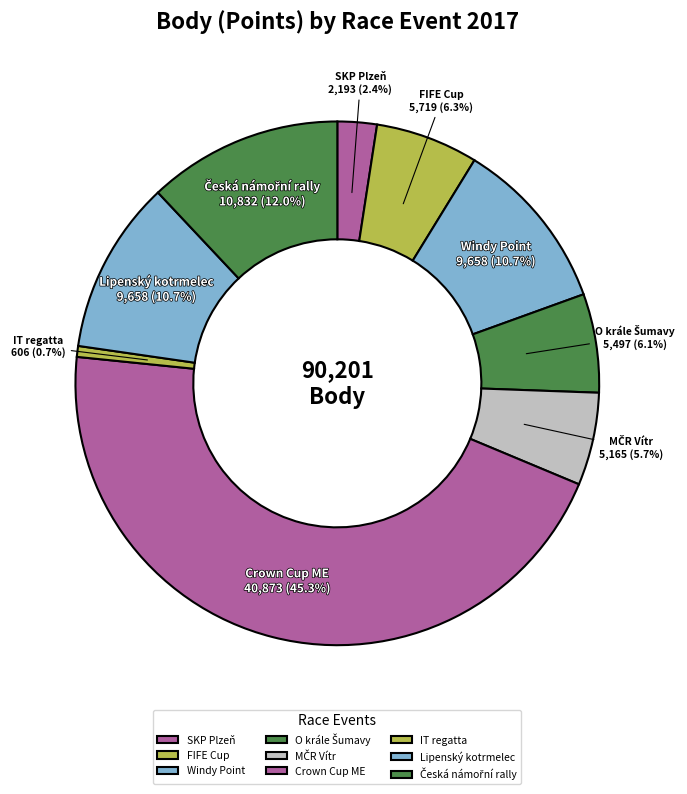

Between Windy Point and SKP Plzeň, which is larger?

Windy Point